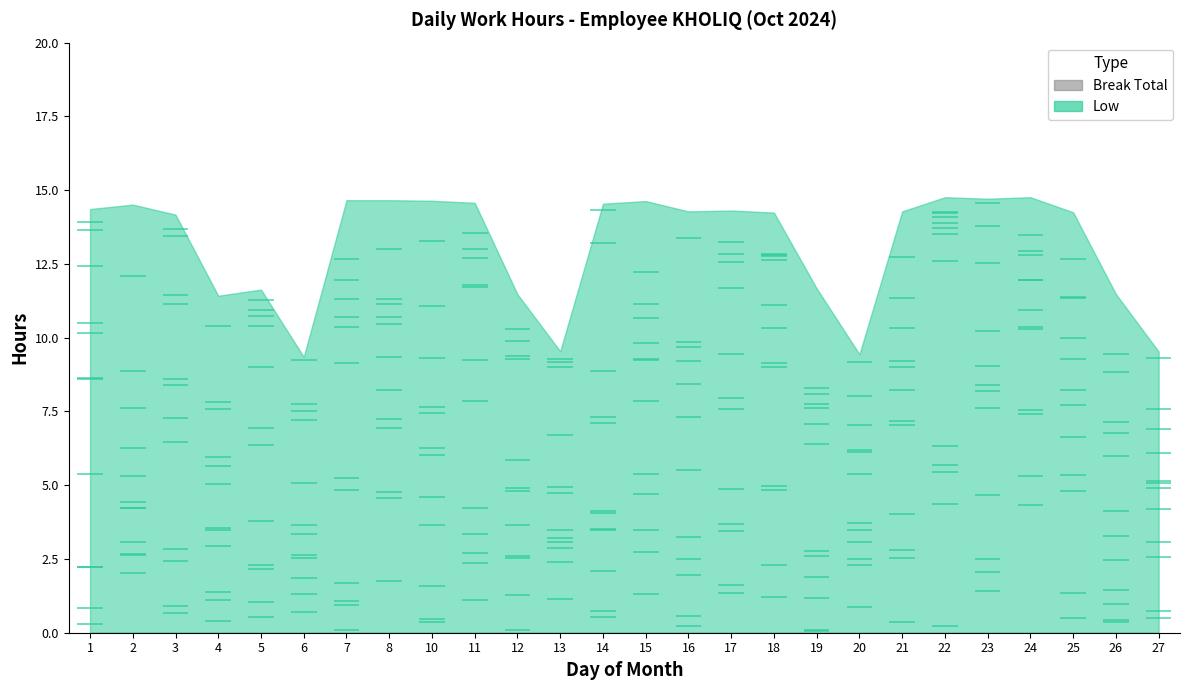

Which has a higher value, 15 or 22?

22